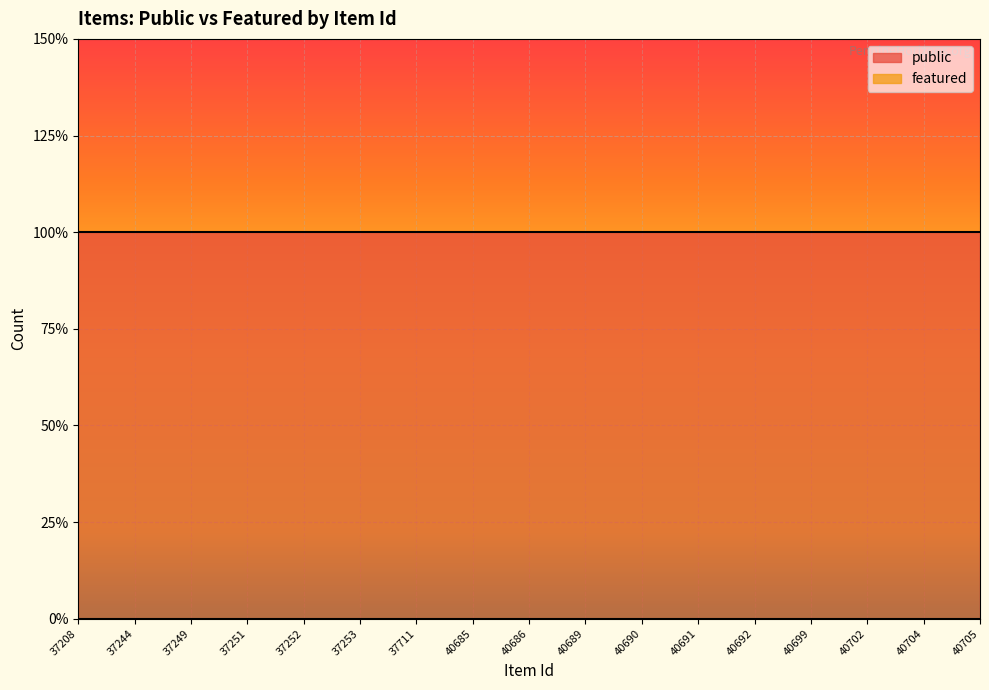

List the series in order of their peak value, highest first.

public, featured